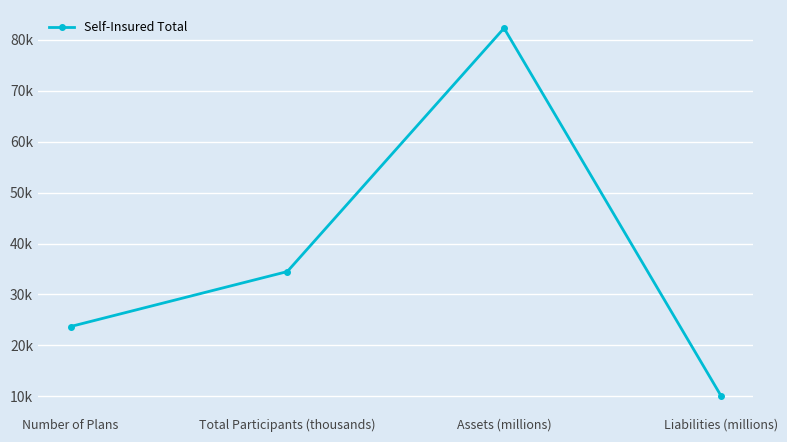

Reading left to right, transcribe all the data shown in this chart.

23704	34493	82280	10167